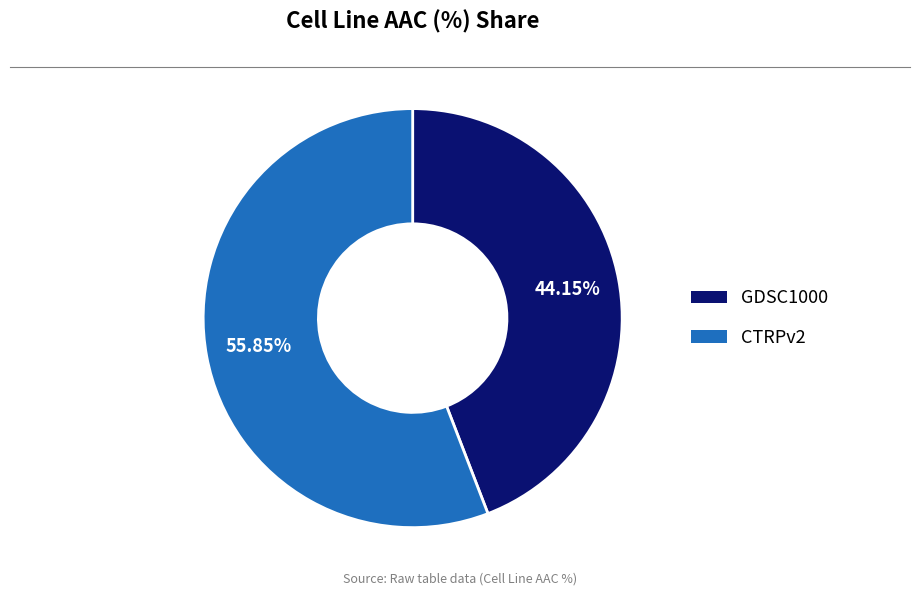

Does any single category account for the majority?

Yes